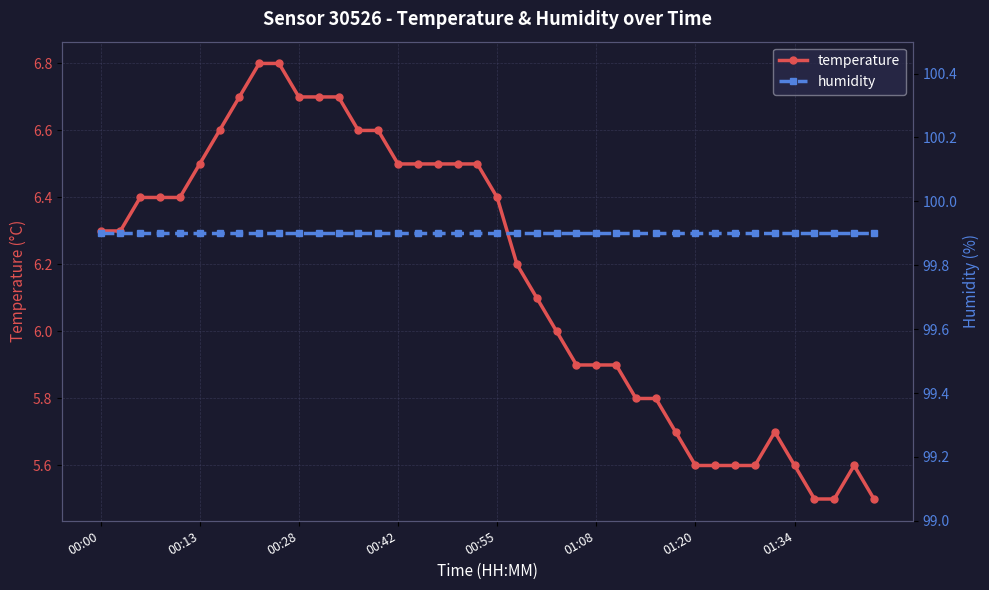

Which series has the widest spread of values?

temperature